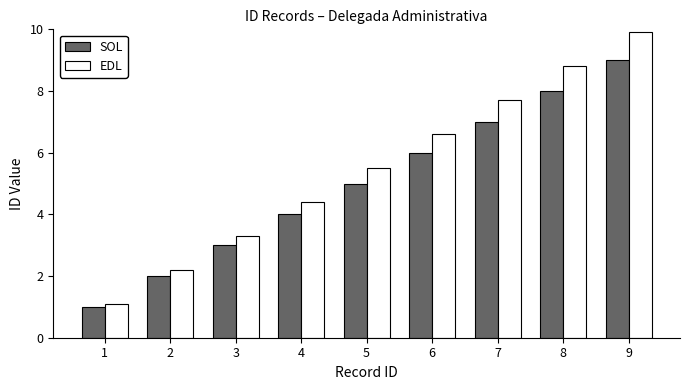

What is the value of the EDL bar at the 9th from the left?

9.9